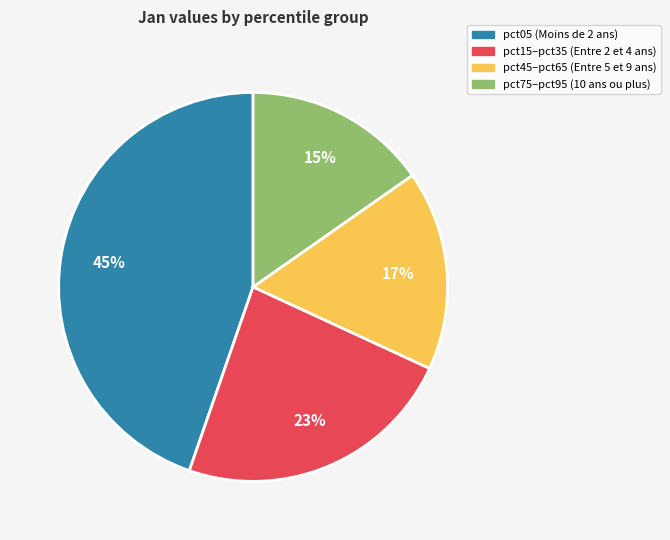

Is there any slice that represents more than half of the pie?

No